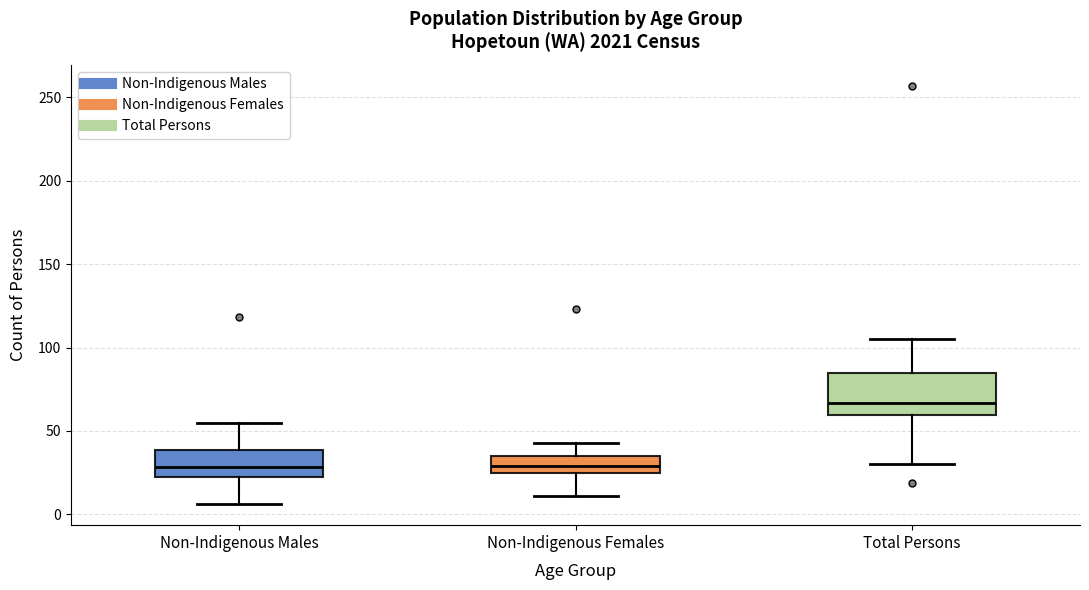

Reading left to right, transcribe this box plot: for each box, give where its median line is, the range the box spans, and where its two whiskers end, as read against the y-axis. The values are not printed on the chart, so give them approximately, as read against the axis.

Non-Indigenous Males: median 30, box 20 to 40, whiskers 5 to 55
Non-Indigenous Females: median 30, box 25 to 35, whiskers 10 to 45
Total Persons: median 65, box 60 to 85, whiskers 30 to 105